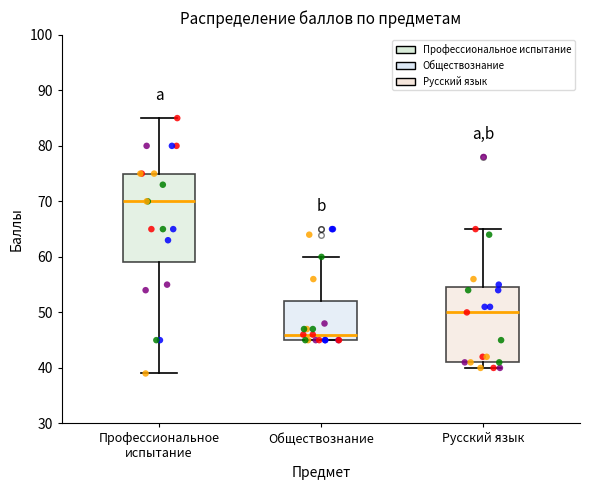

Reading left to right, transcribe this box plot: for each box, give where its median line is, the range the box spans, and where its two whiskers end, as read against the y-axis. The values are not printed on the chart, so give them approximately, as read against the axis.

Профессиональное испытание: median 70, box 59 to 75, whiskers 39 to 85
Обществознание: median 46, box 45 to 52, whiskers 45 to 60
Русский язык: median 50, box 41 to 55, whiskers 40 to 65